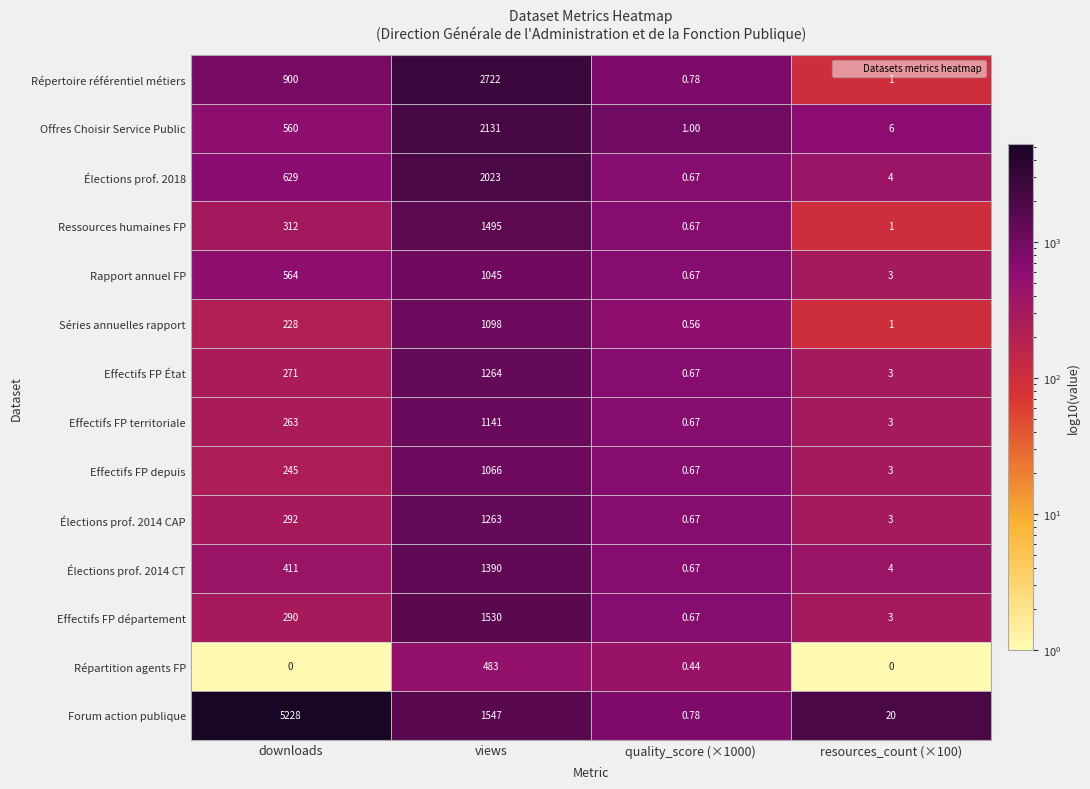

What is the total value across all series at quality_score (×1000)?

9.6